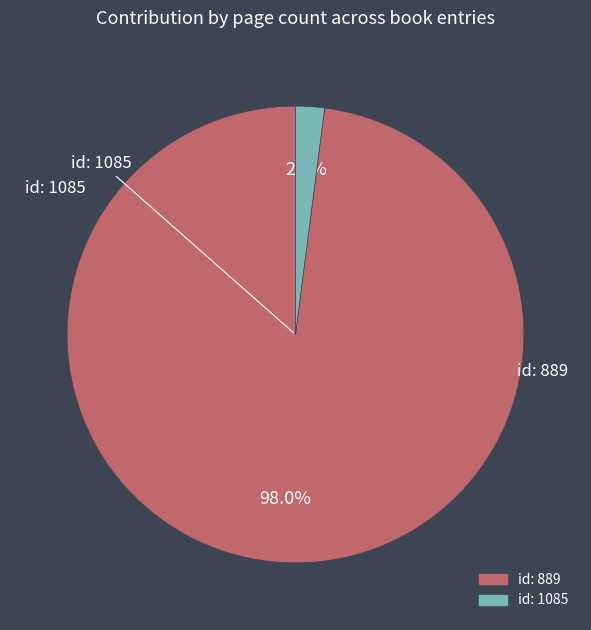

Is there a majority slice in this chart?

Yes